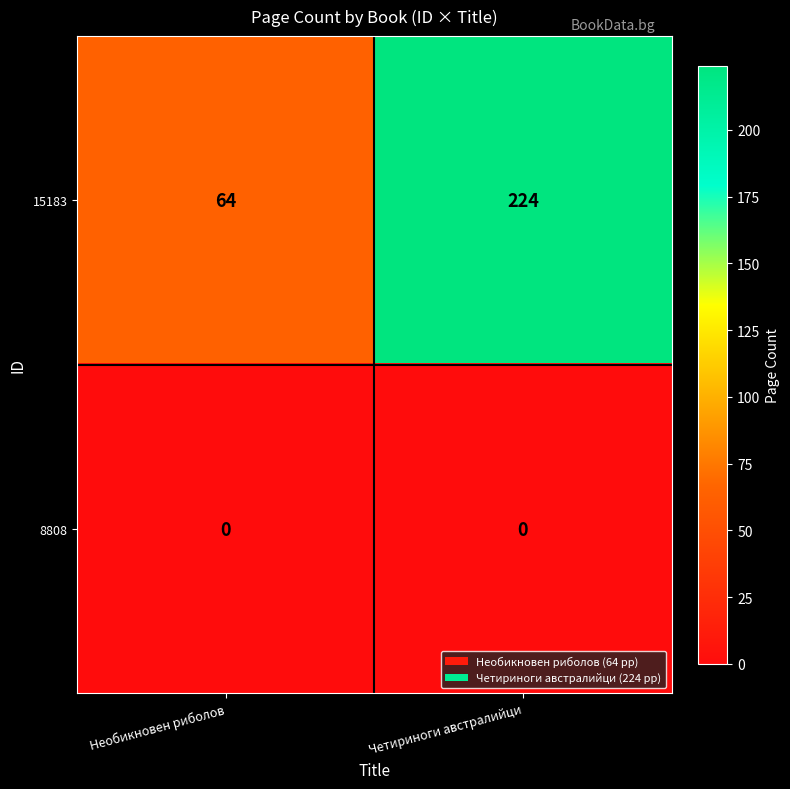

Which category has the highest value across all series?

Четириноги австралийци